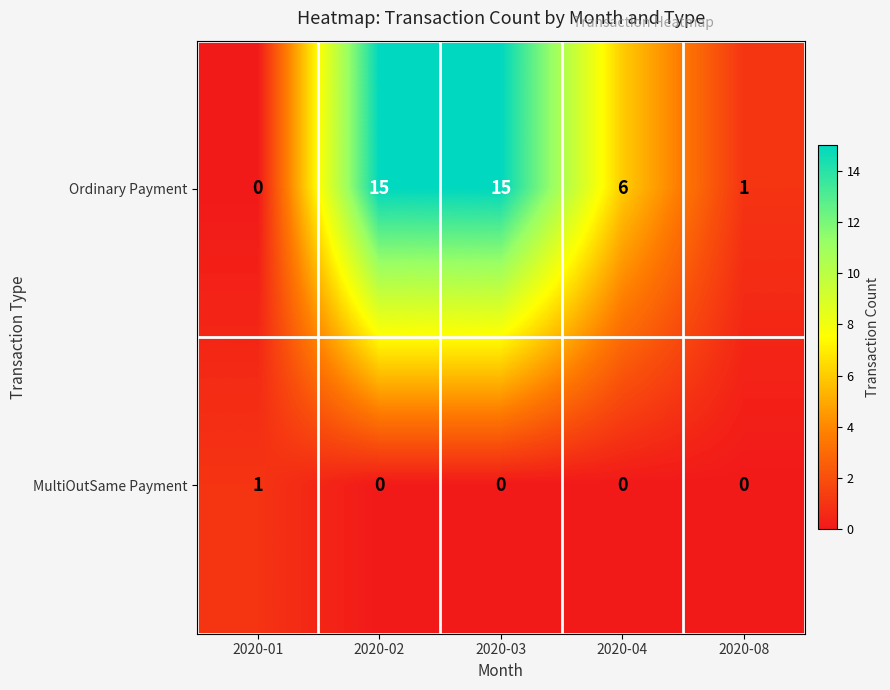

Which category has the highest value in the MultiOutSame Payment series?

2020-01